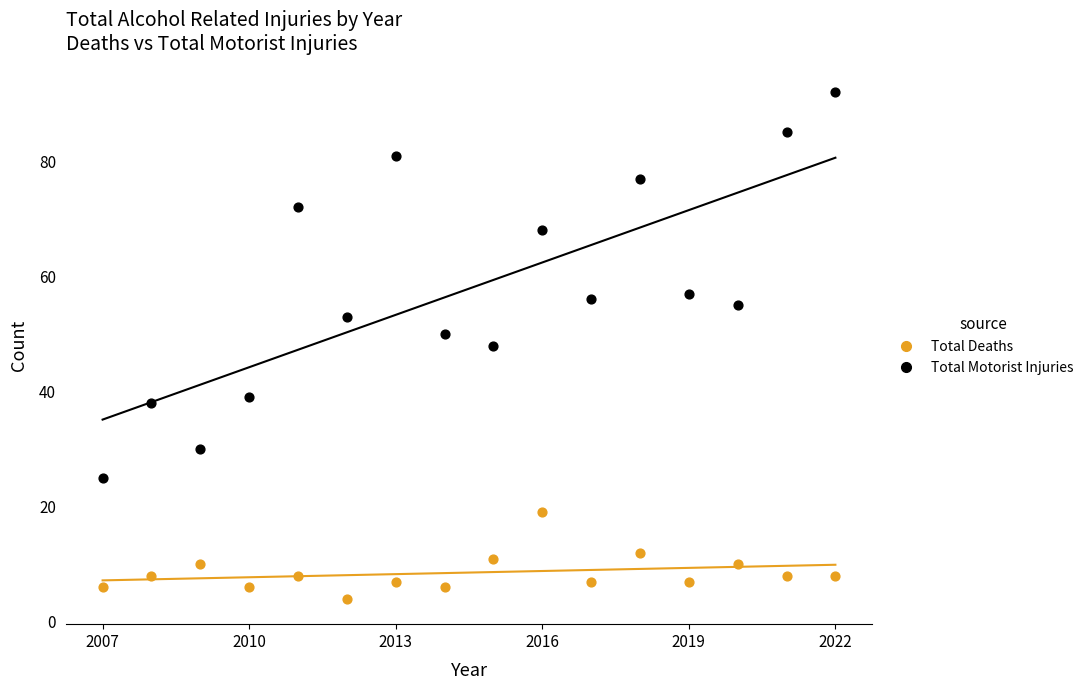

Which series has the largest Y range (max minus min)?

Total Motorist Injuries